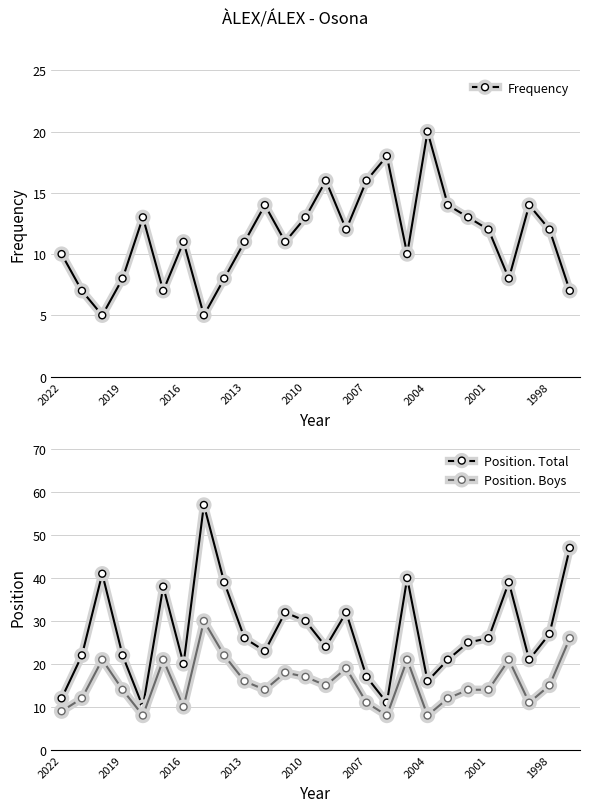

What is the value of the Frequency point at the 1st from the left?

10